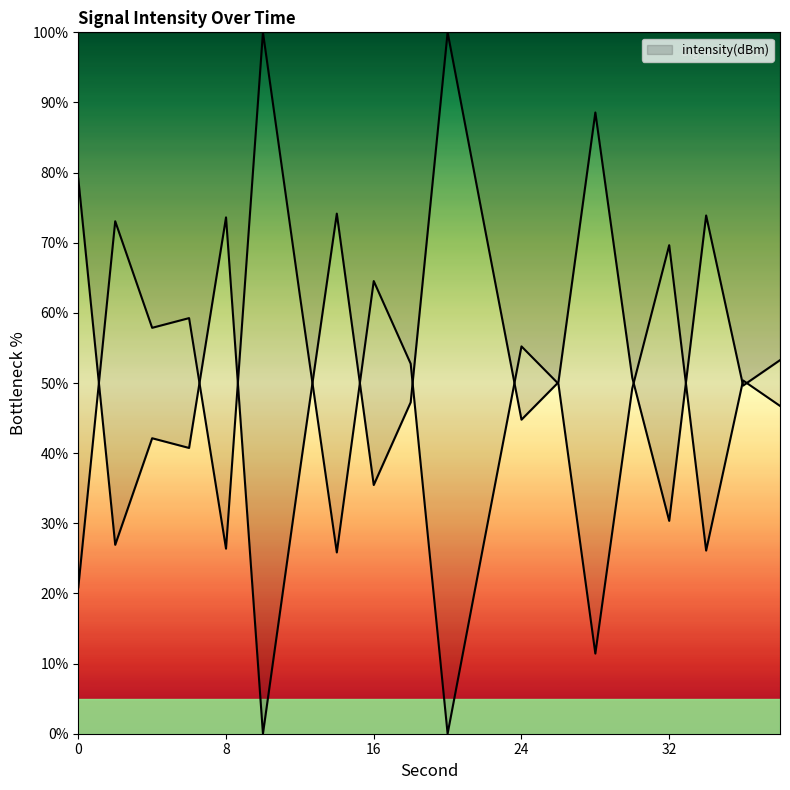

What is the value of the 11th point from the left?

100.0